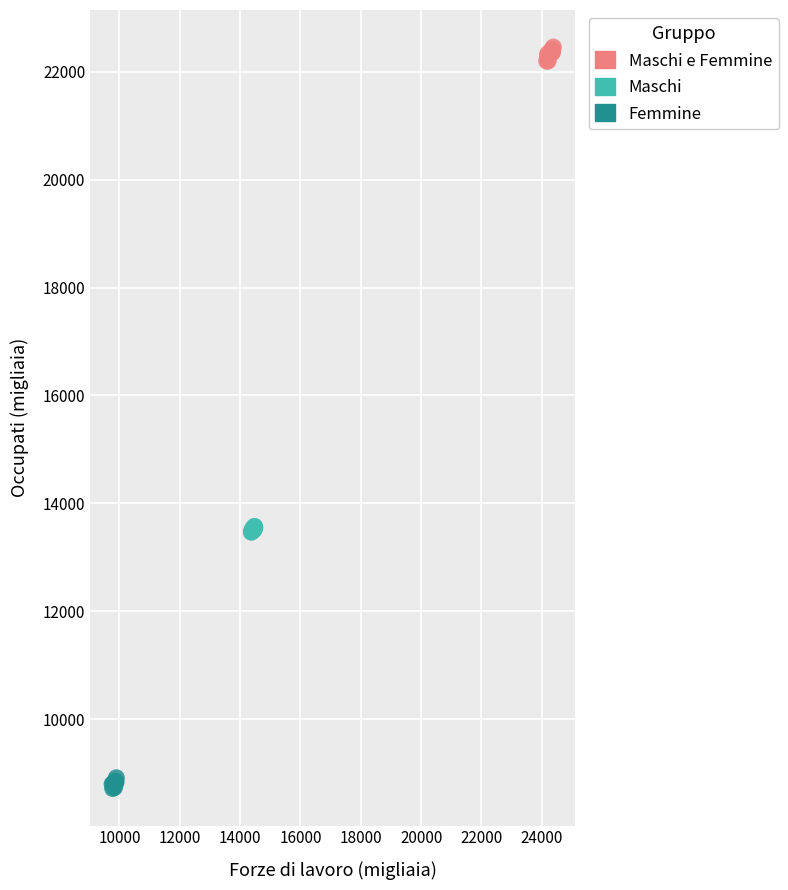

Which series has the widest spread of Y values?

Maschi e Femmine